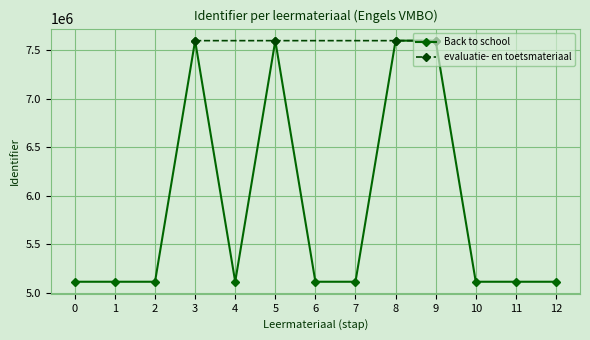

Is this an area chart (filled region under the line)?

No